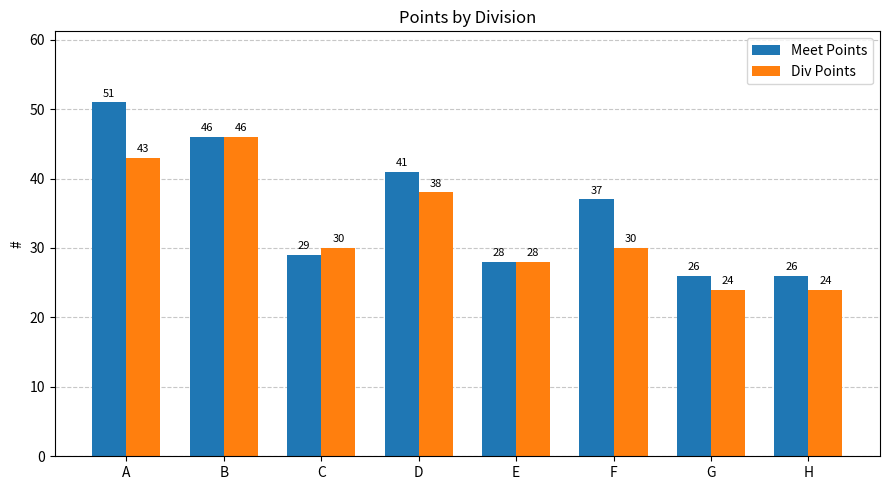

What is the smallest value displayed?

24